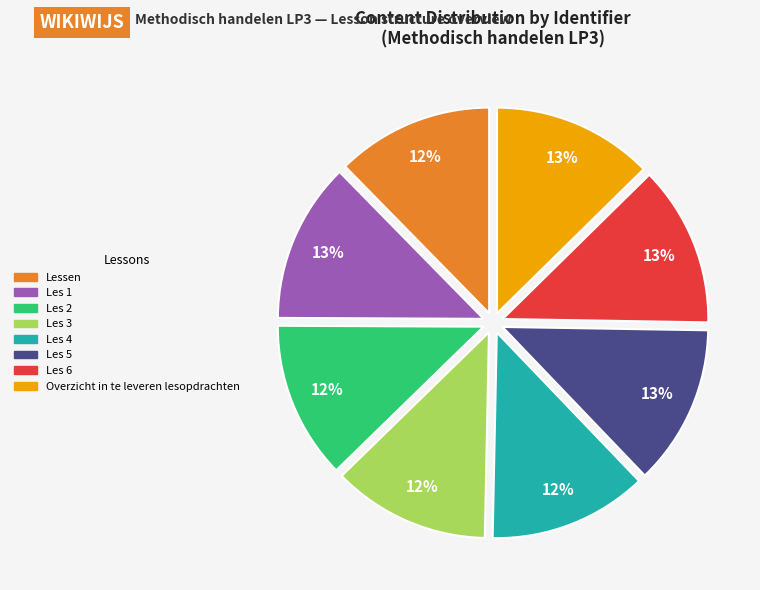

Do Overzicht in te leveren lesopdrachten and Les 4 together represent more than half of the pie?

No